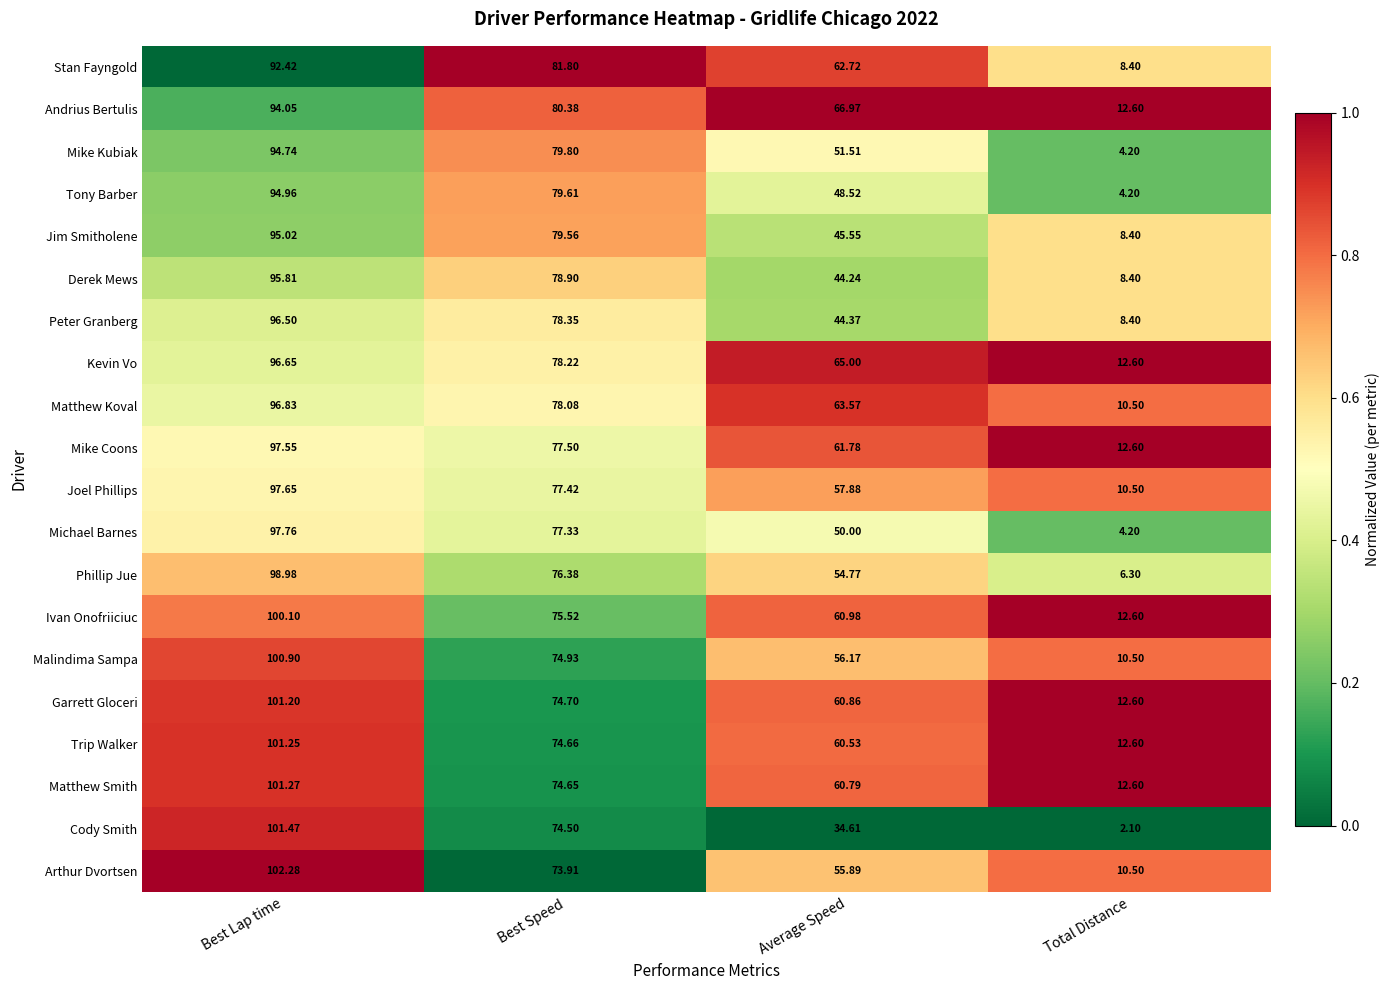

What is the total value across all series at Best Speed?

1546.2